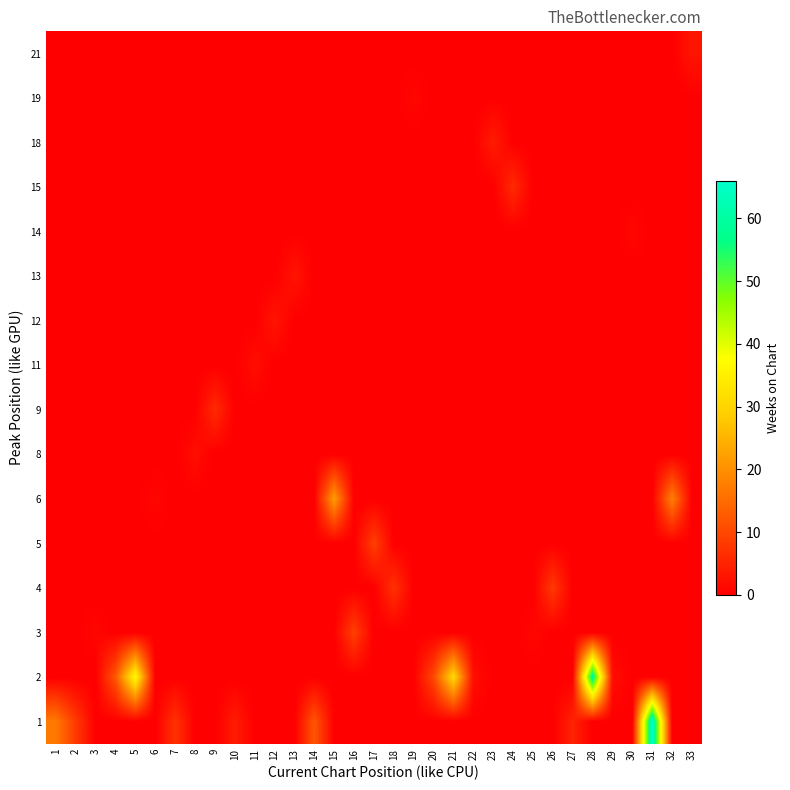

Which category has the lowest value across all series?

1